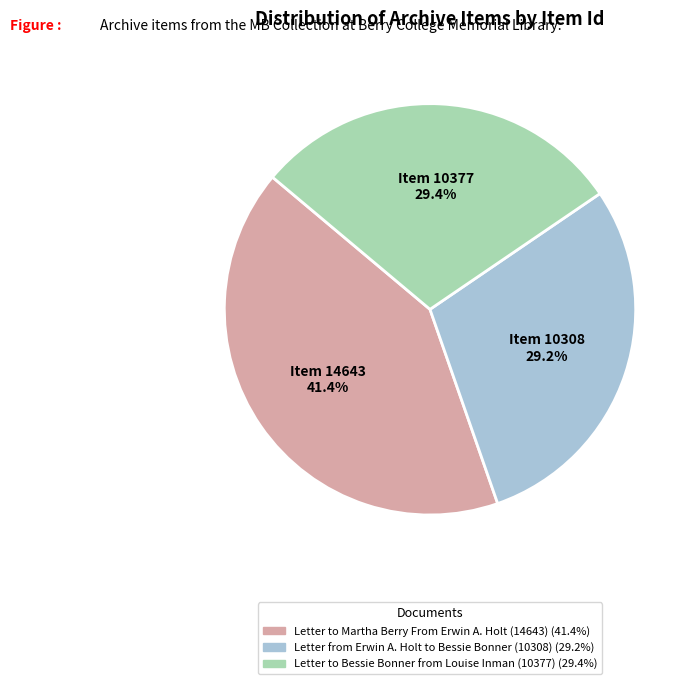

Is there a majority slice in this chart?

No